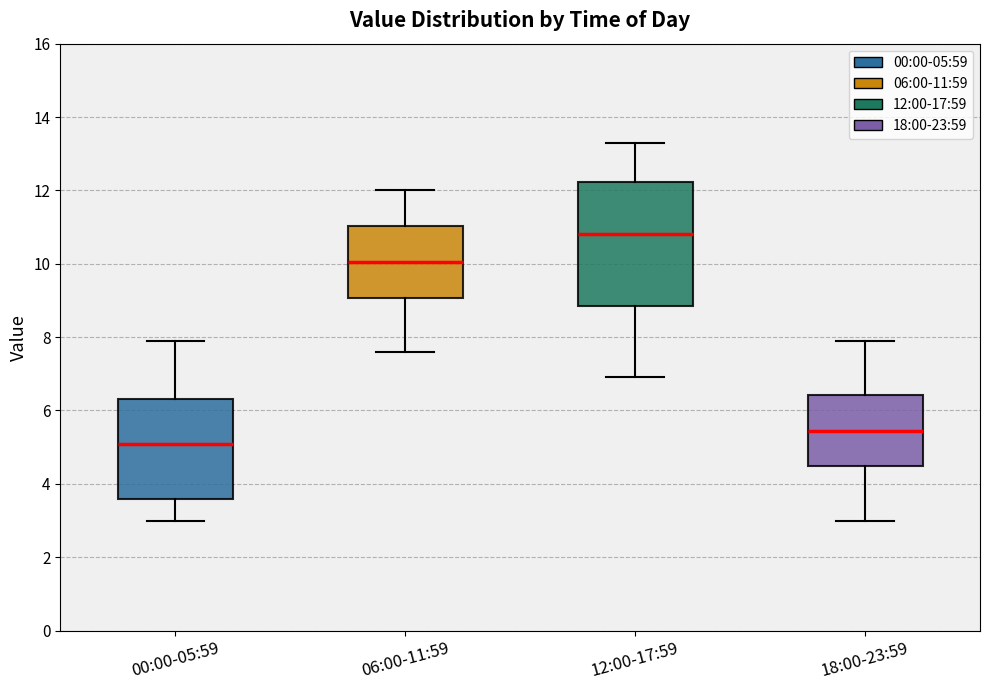

Where does the median line of the box for 00:00-05:59 sit on the y-axis? The values are not printed on the chart, so give them approximately, as read against the axis.

5.2